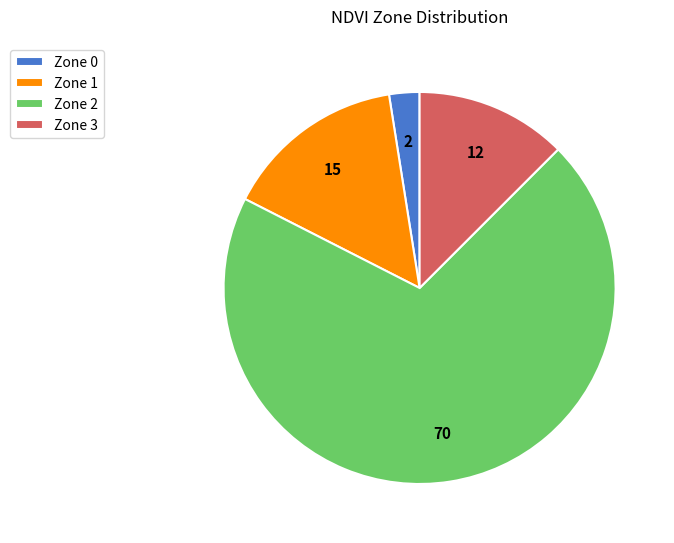

Is there any slice that represents more than half of the pie?

Yes